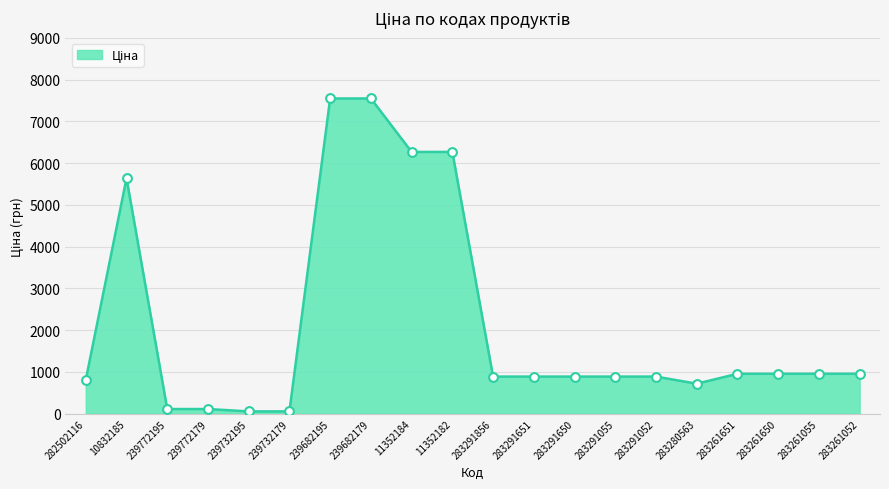

Approximately how many times larger is the value at 283291651 compared to 283291052?

1.0